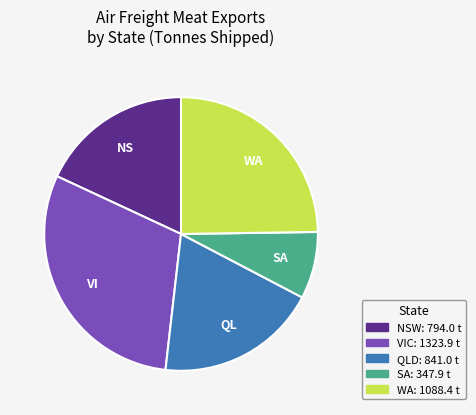

Does any single category account for the majority?

No